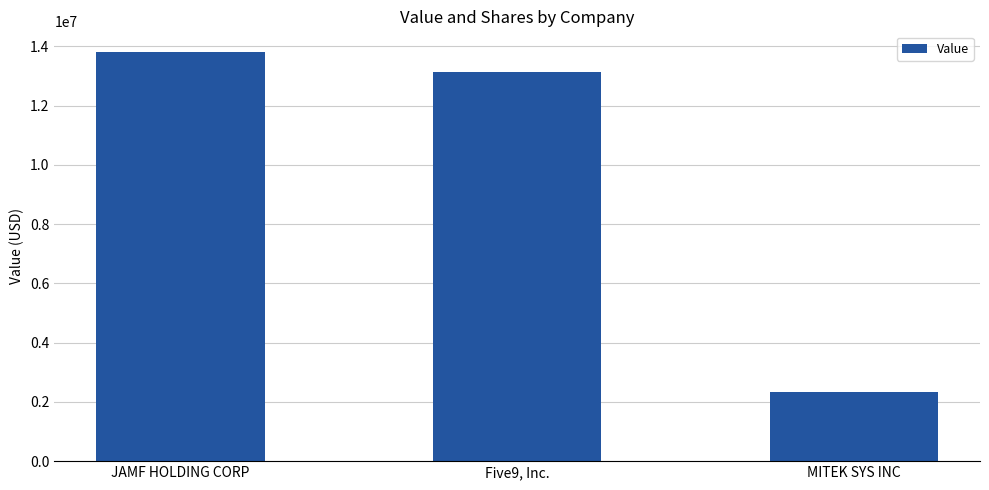

How many data points are less than 13135000?

1